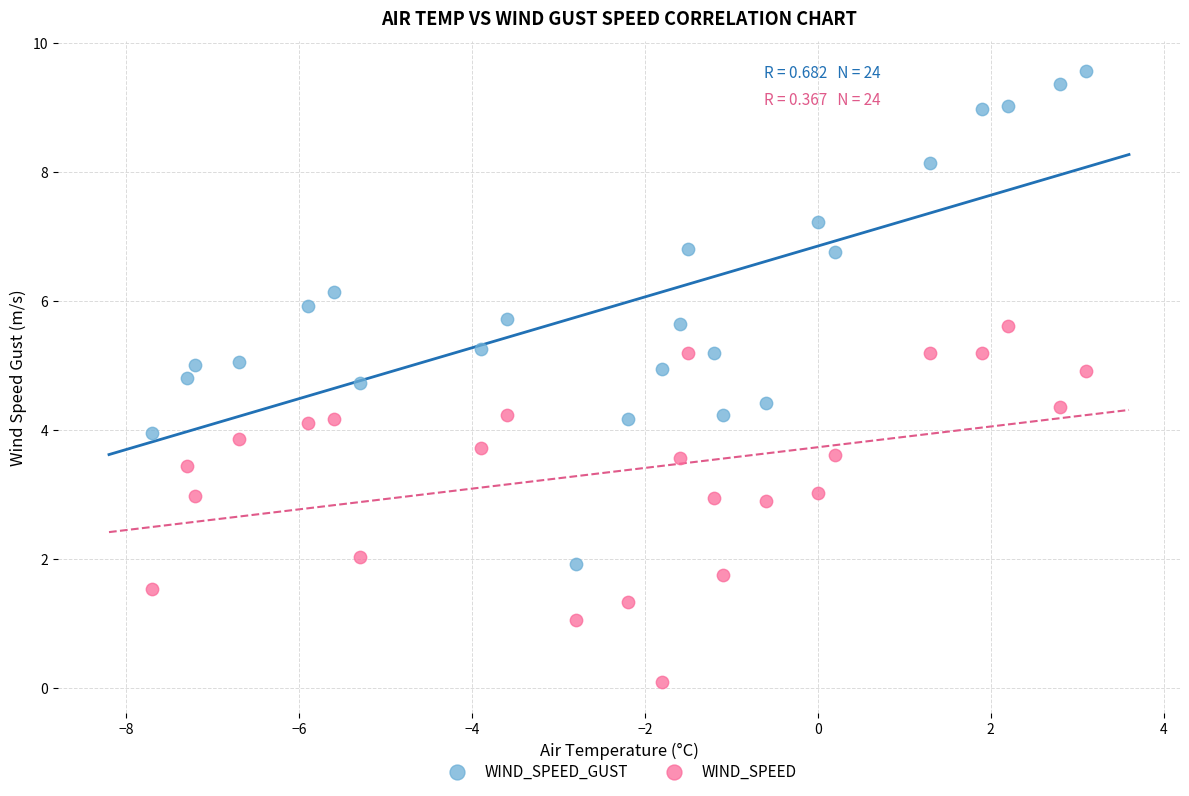

Across all data points, what is the range of X values (max minus min)?

10.8